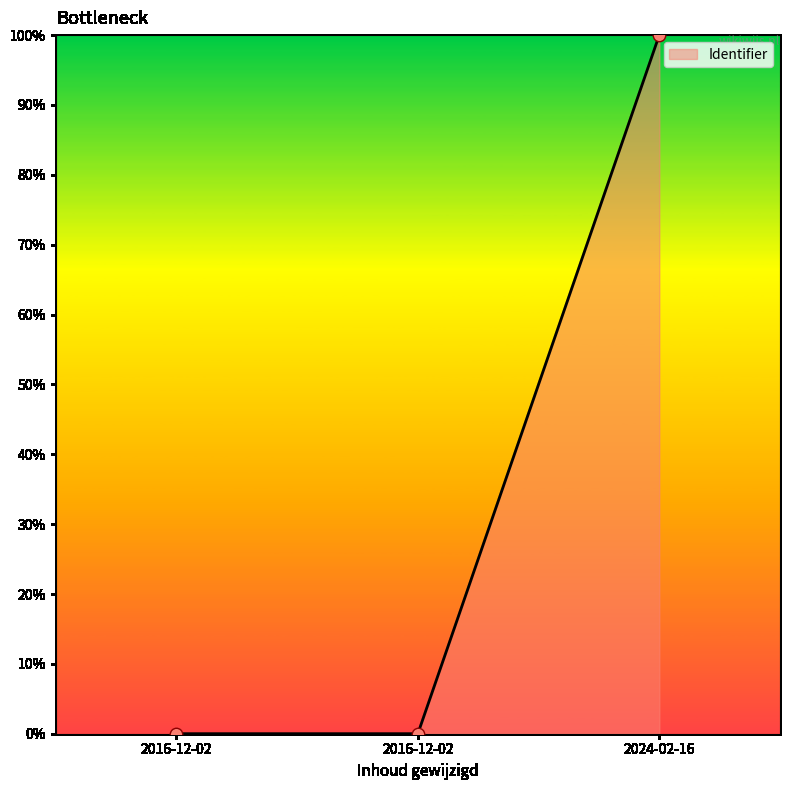

Which has a higher value, 2016-12-02 or 2016-12-02?

2016-12-02